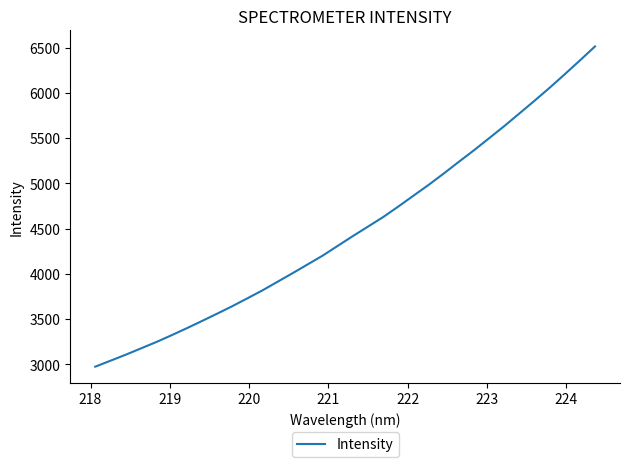

Does the chart have visible grid lines?

No